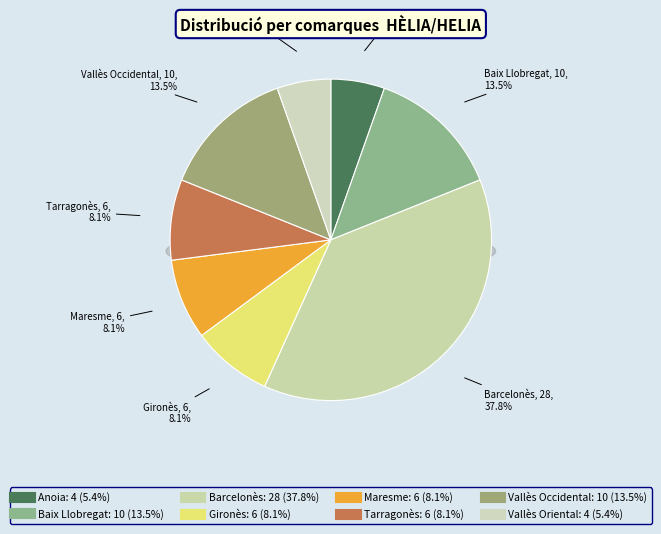

How many slices are in this pie chart?

8